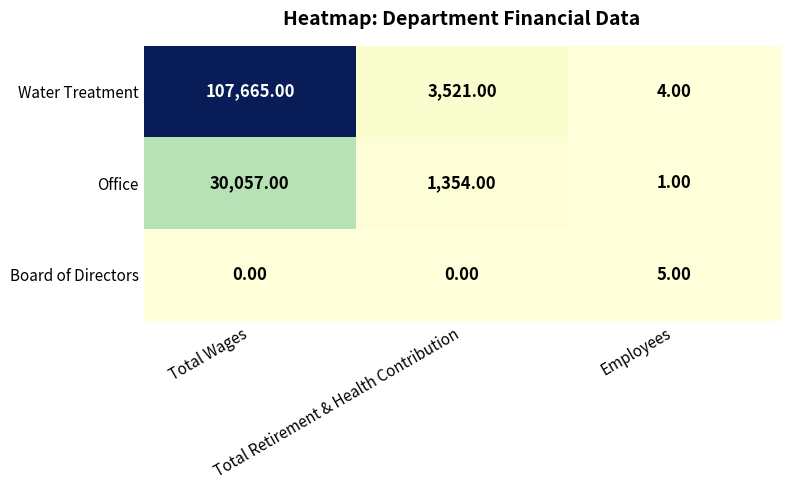

What is the difference between the maximum and second lowest values in the Board of Directors series?

5